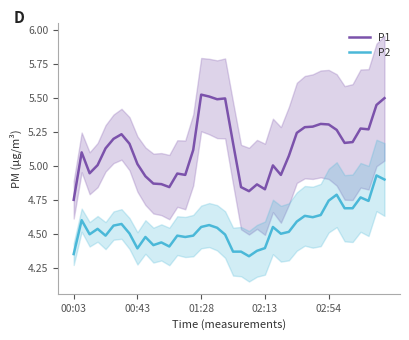

What position from the left is 38?

39